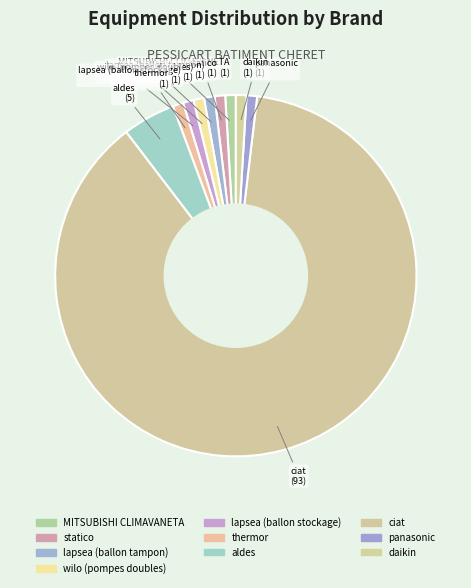

Between panasonic and aldes, which is larger?

aldes